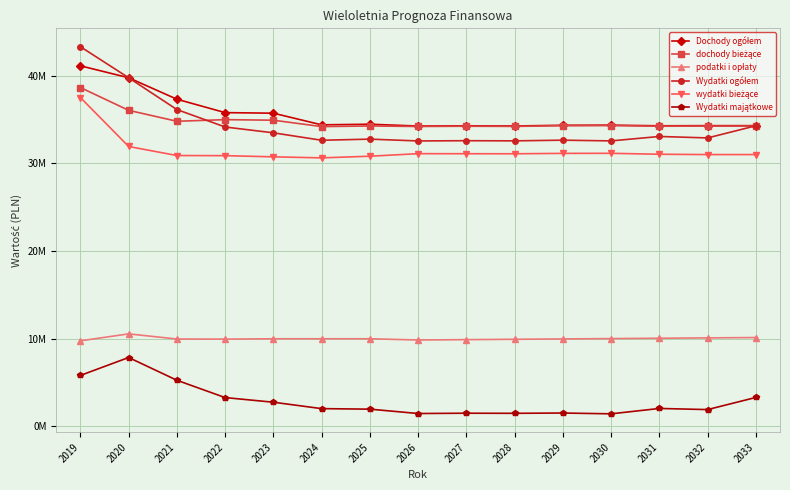

Does the chart have visible grid lines?

Yes